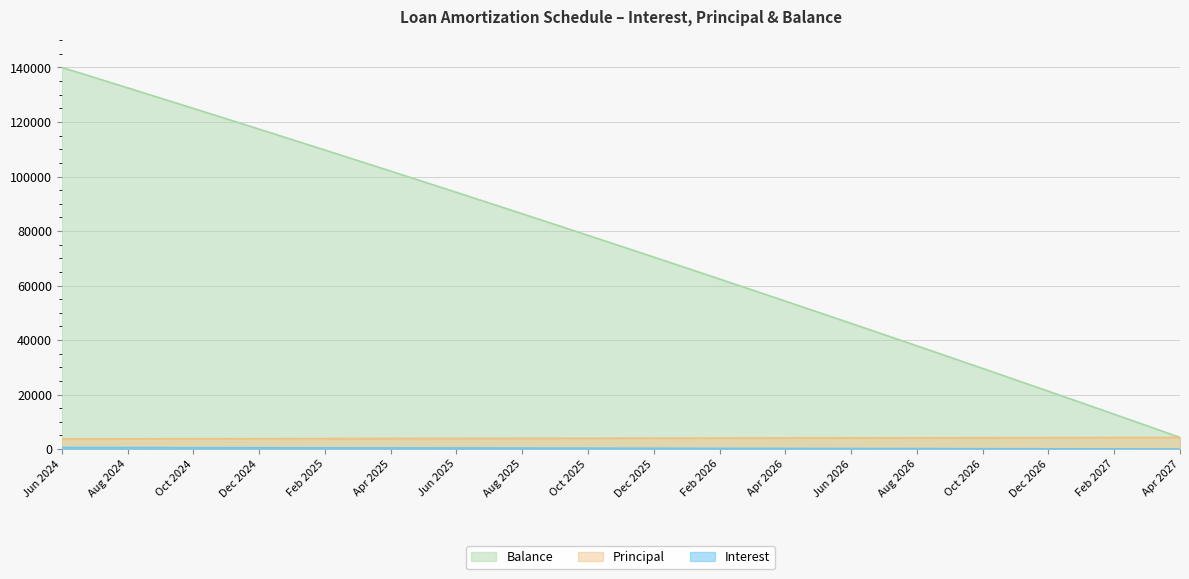

The Balance series shows 208590.6 at Nov 2024. True or false?

False